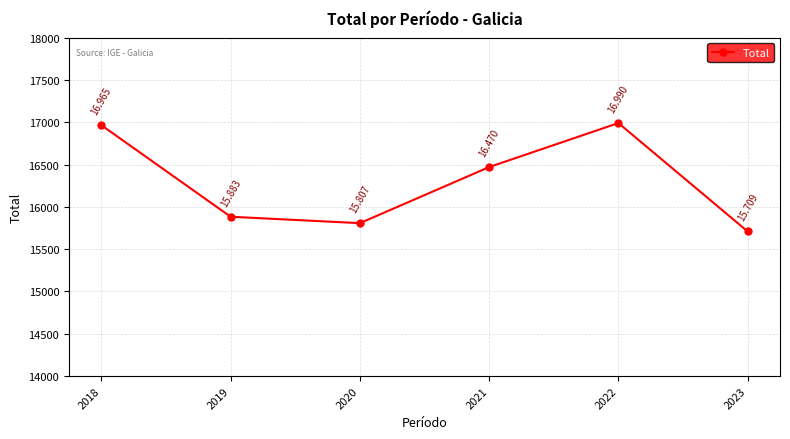

List the labels in order of value, largest first.

2022, 2018, 2021, 2019, 2020, 2023